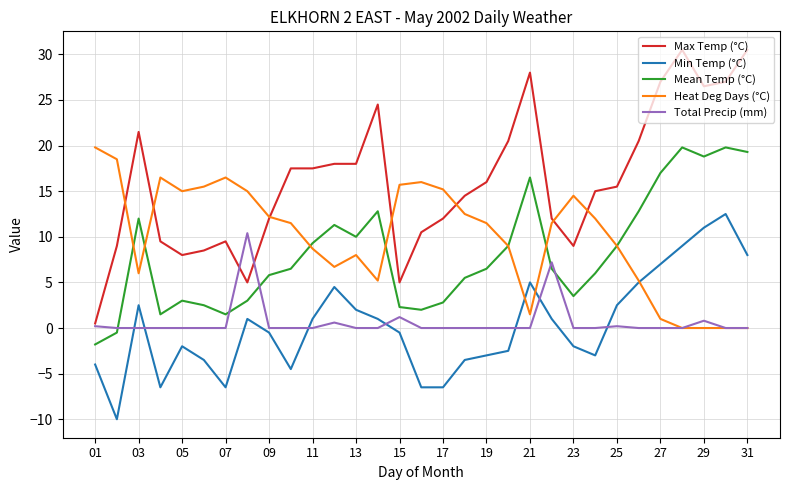

What is the difference between the maximum and minimum values in the Min Temp (°C) series?

22.5